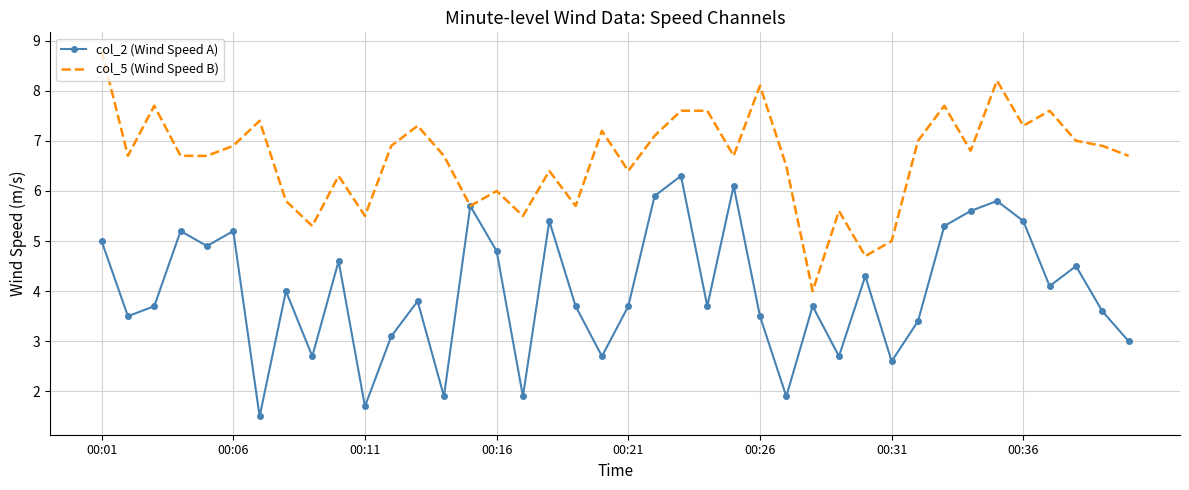

What is the highest value of the col_2 (Wind Speed A) series?

6.3